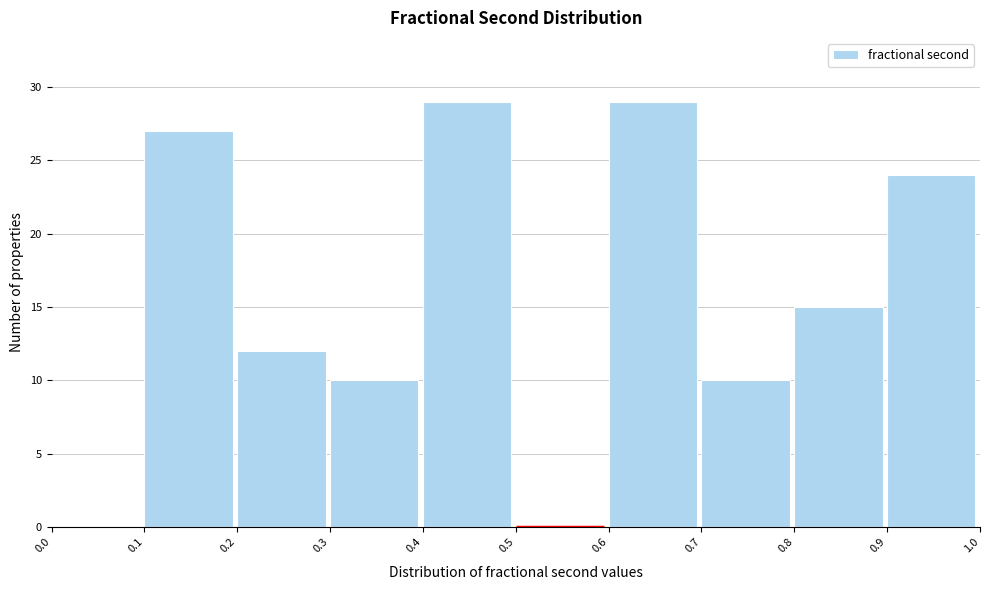

Reading left to right, list every bar in this chart as the range it spans on the x-axis followed by its height. The values are not printed on the chart, so give them approximately, as read against the axis.

0.0 to 0.1: 0
0.1 to 0.2: 27
0.2 to 0.3: 12
0.3 to 0.4: 10
0.4 to 0.5: 29
0.5 to 0.6: 0
0.6 to 0.7: 29
0.7 to 0.8: 10
0.8 to 0.9: 15
0.9 to 1.0: 24